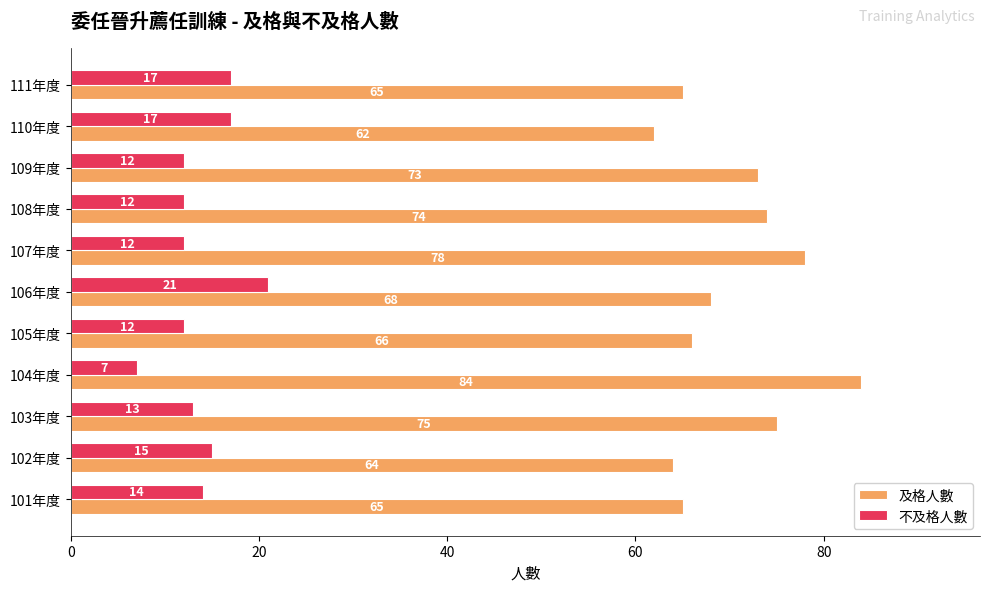

Which category has the highest value across all series?

104年度